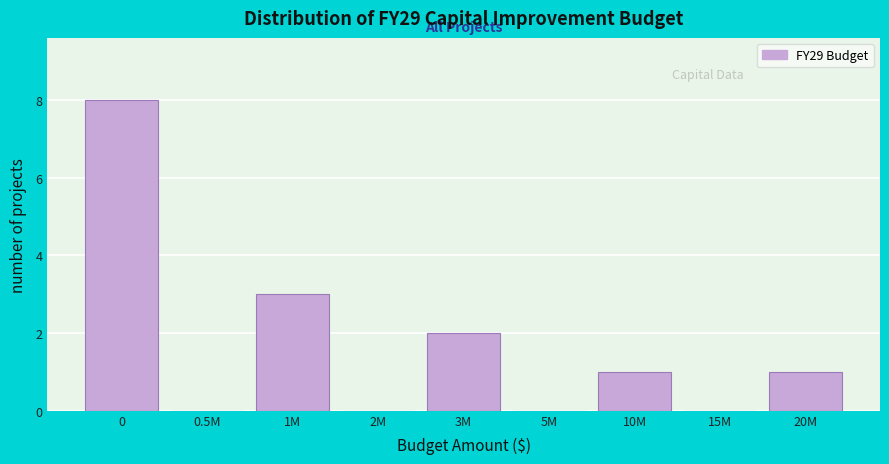

Reading left to right, extract all data points from this chart.

0=8	0.5M=0	1M=3	2M=0	3M=2	5M=0	10M=1	15M=0	20M=1